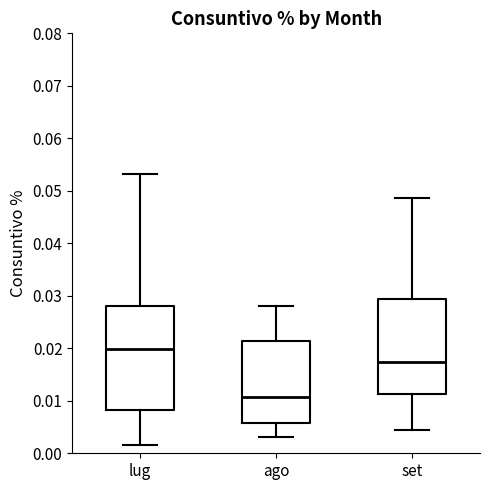

Which box has the highest median line?

lug